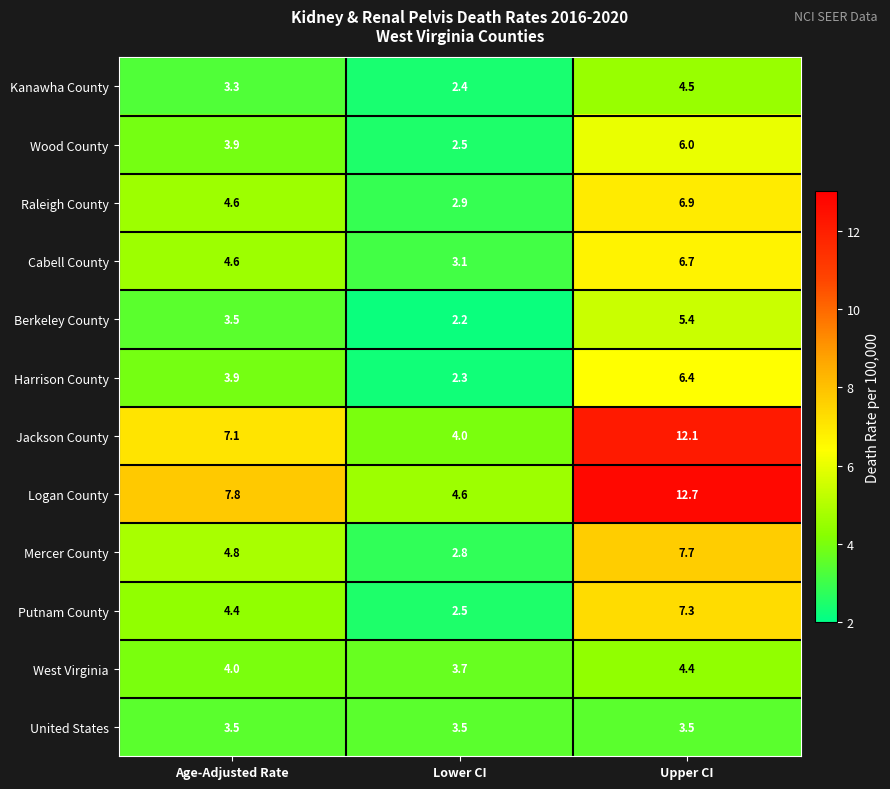

List the series in order of their peak value, highest first.

Logan County, Jackson County, Mercer County, Putnam County, Raleigh County, Cabell County, Harrison County, Wood County, Berkeley County, Kanawha County, West Virginia, United States